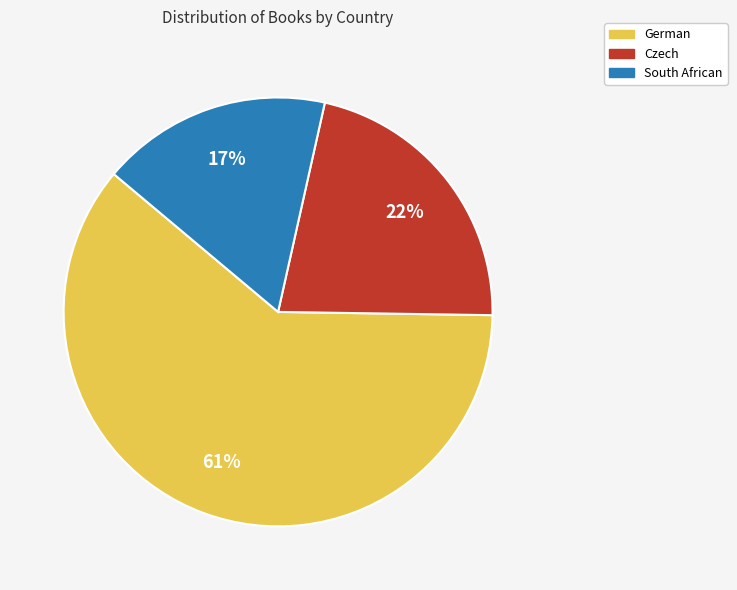

Is it true that South African is 17% of the pie?

True